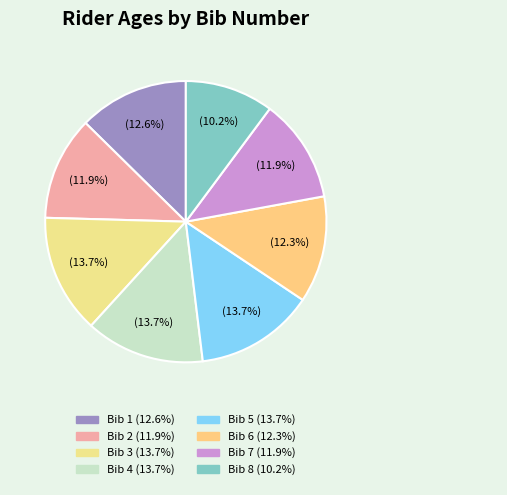

How many slices are in this pie chart?

8